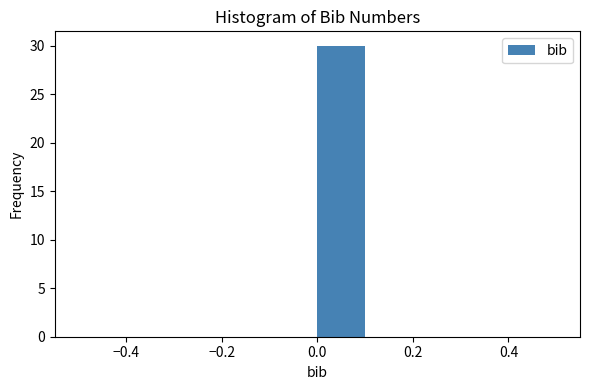

Reading left to right, transcribe this chart: for each bar, give the range it covers on the x-axis and its height. The values are not printed on the chart, so give them approximately, as read against the axis.

-0.5 to -0.4: 0
-0.4 to -0.3: 0
-0.3 to -0.2: 0
-0.2 to -0.1: 0
-0.1 to 0.0: 0
0.0 to 0.1: 30
0.1 to 0.2: 0
0.2 to 0.3: 0
0.3 to 0.4: 0
0.4 to 0.5: 0